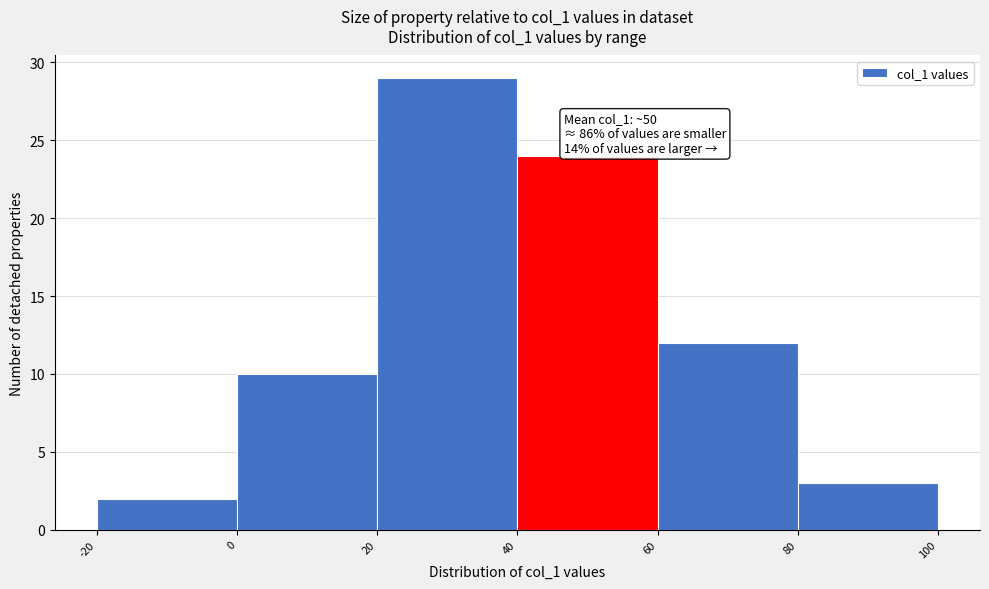

Over which range of the x-axis is the bar tallest?

20 to 40